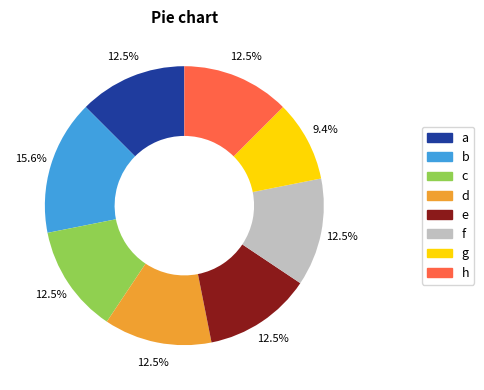

Is there a majority slice in this chart?

No